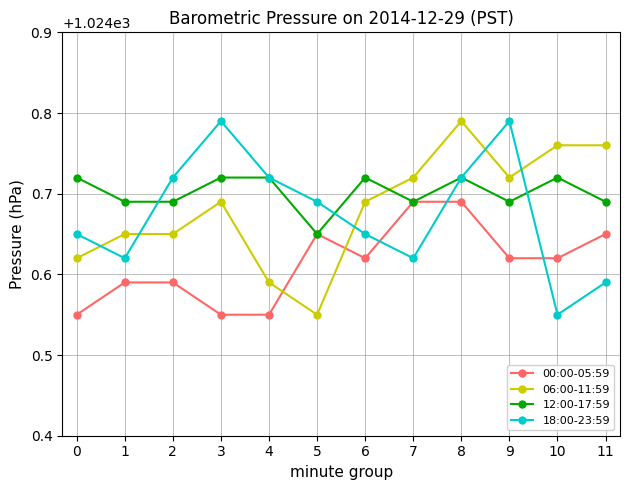

True or false: 12:00-17:59 and 06:00-11:59 intersect in this chart.

True